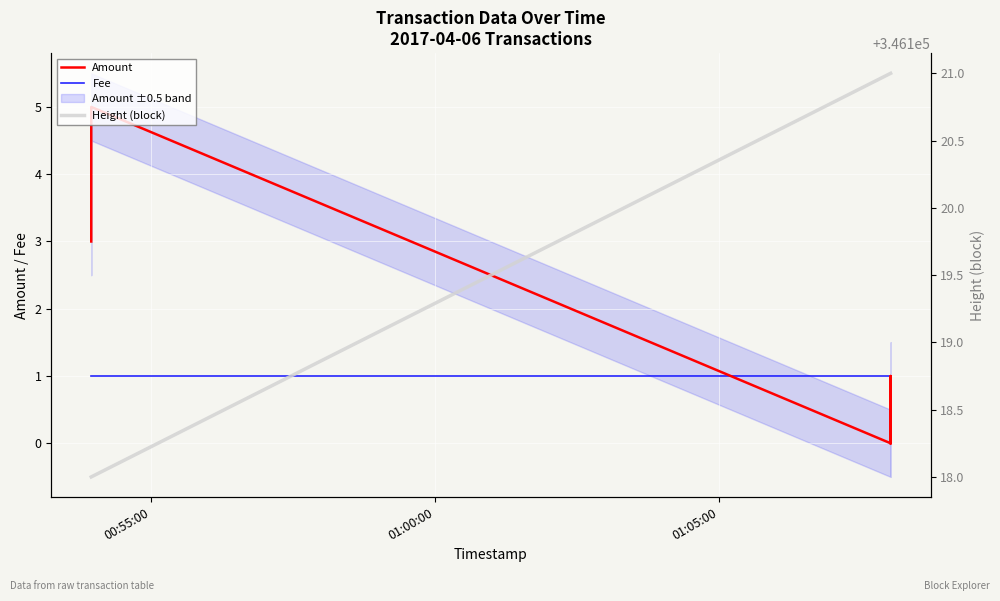

True or false: Amount and Height (block) intersect in this chart.

False